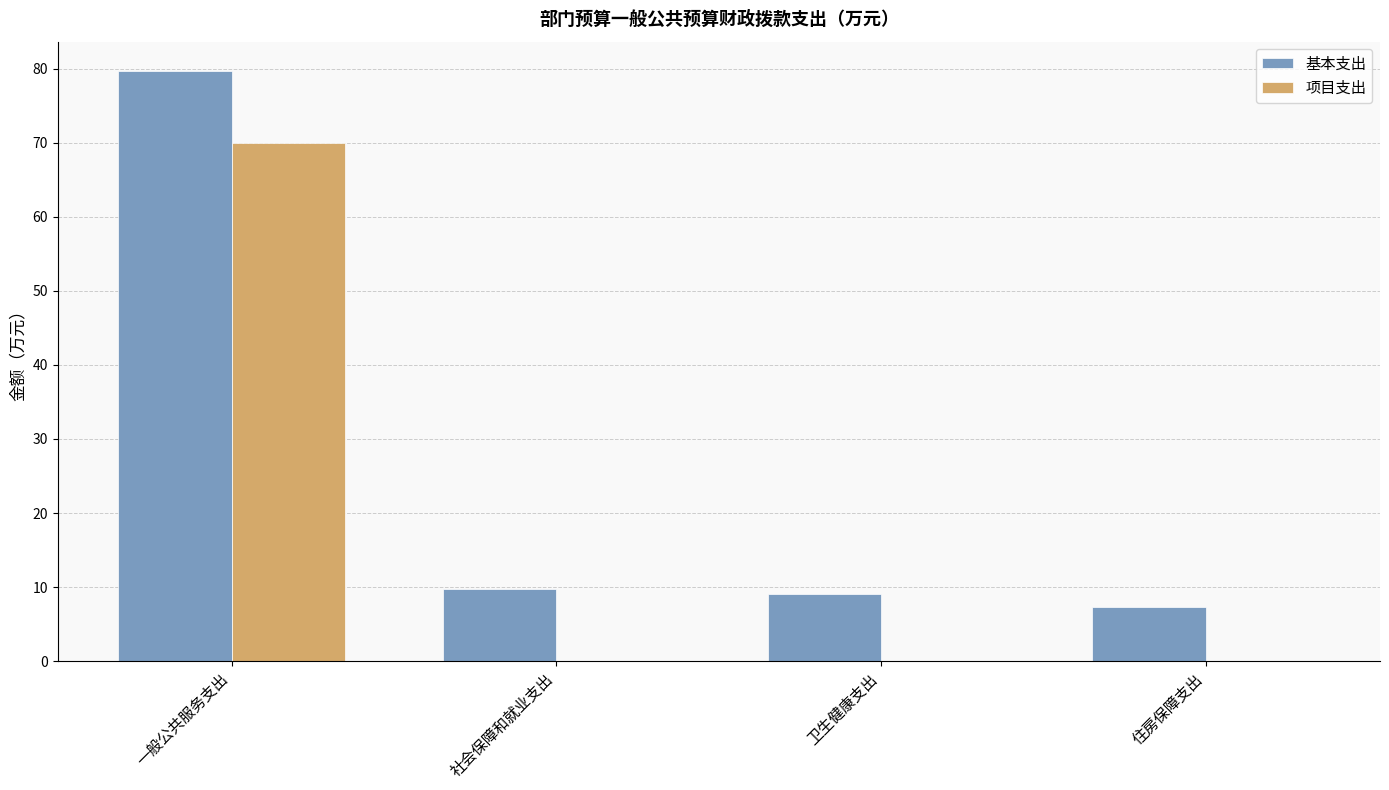

Are the bars grouped side by side (vs. stacked)?

Yes